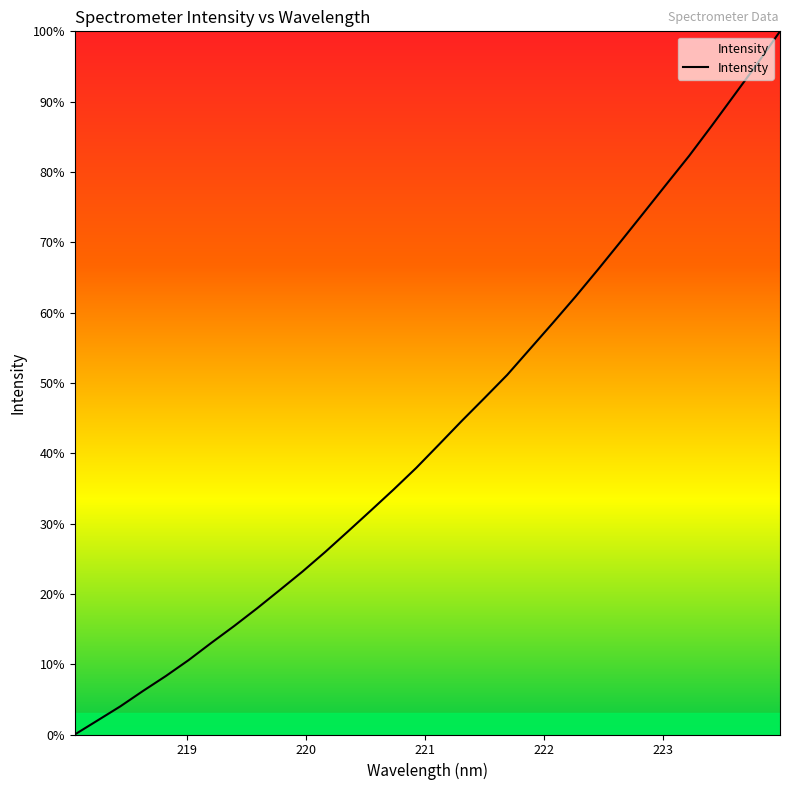

What is the greatest value displayed?

100.0